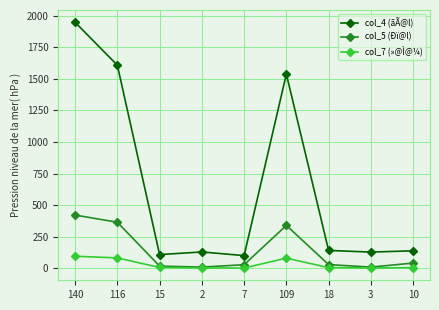

True or false: col_4 (ãÃ@l) and col_5 (Ðï@l) intersect in this chart.

False